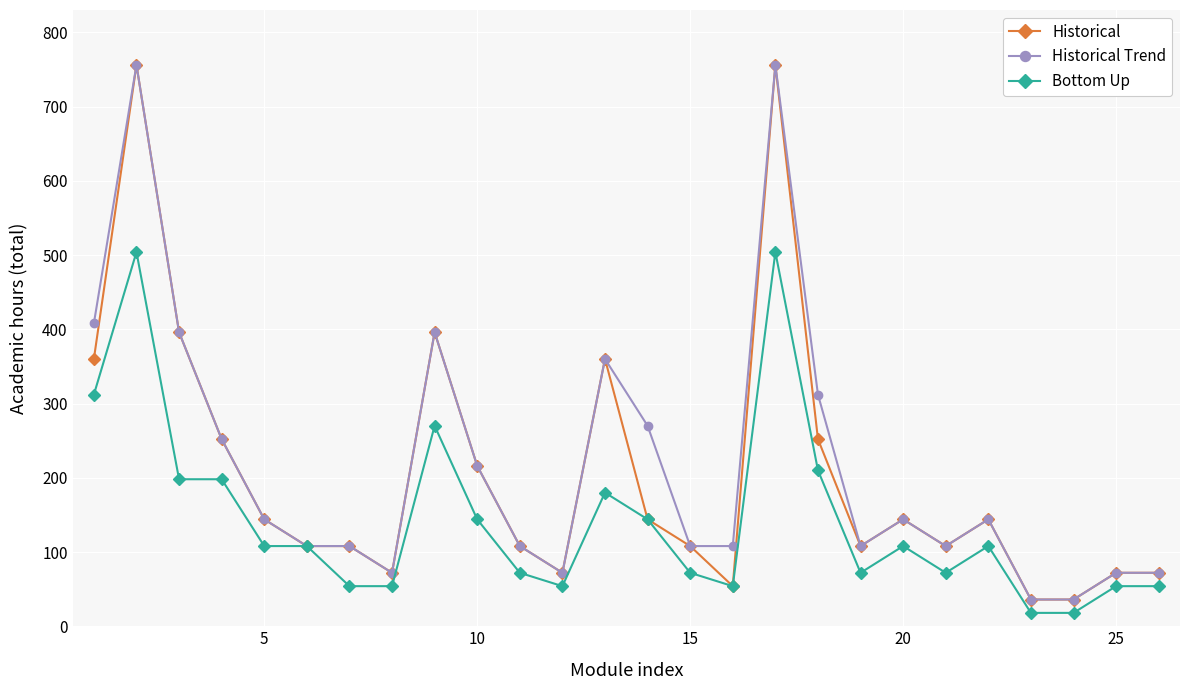

What is the minimum value for Historical?

36